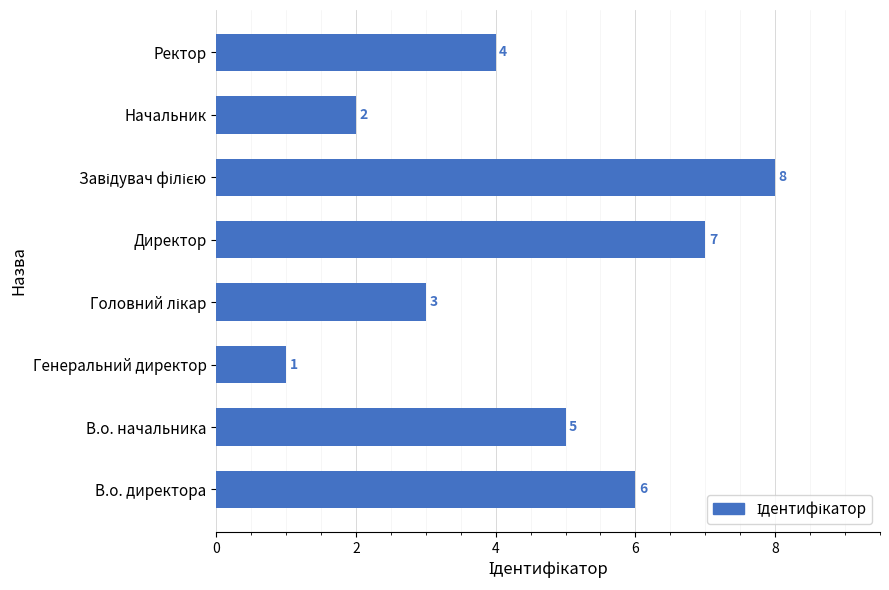

What is the sum of all values?

36